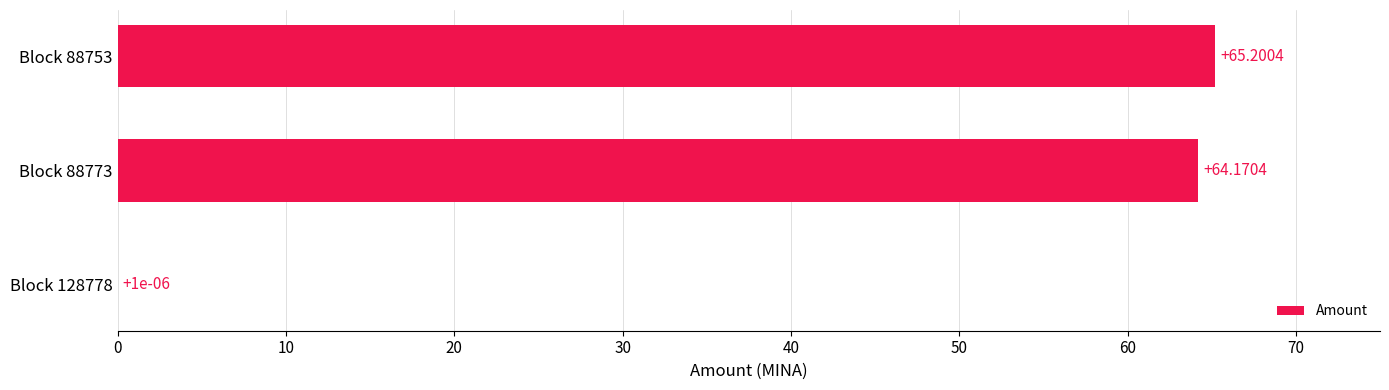

Between Block 88753 and Block 88773, which is larger?

Block 88753